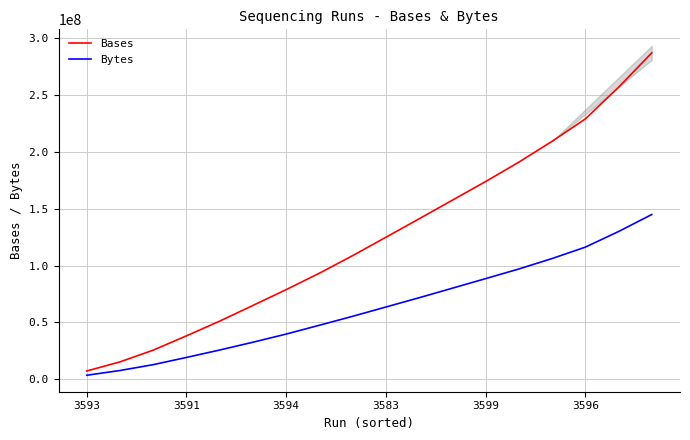

What is the label of the 10th point from the right?

8